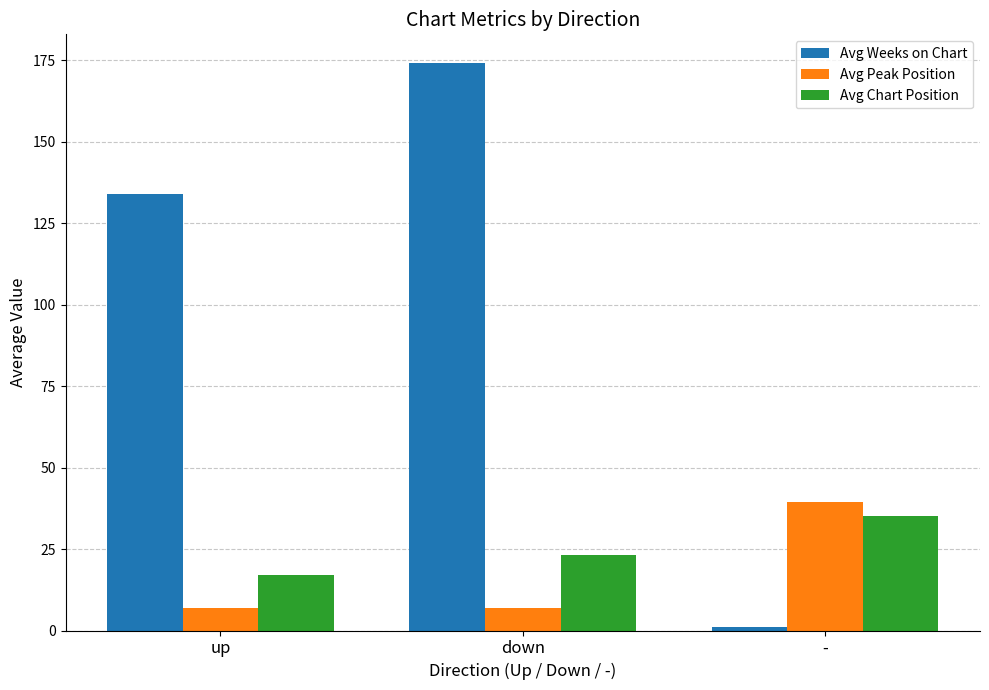

The Avg Weeks on Chart series shows 88.8 at down. True or false?

False